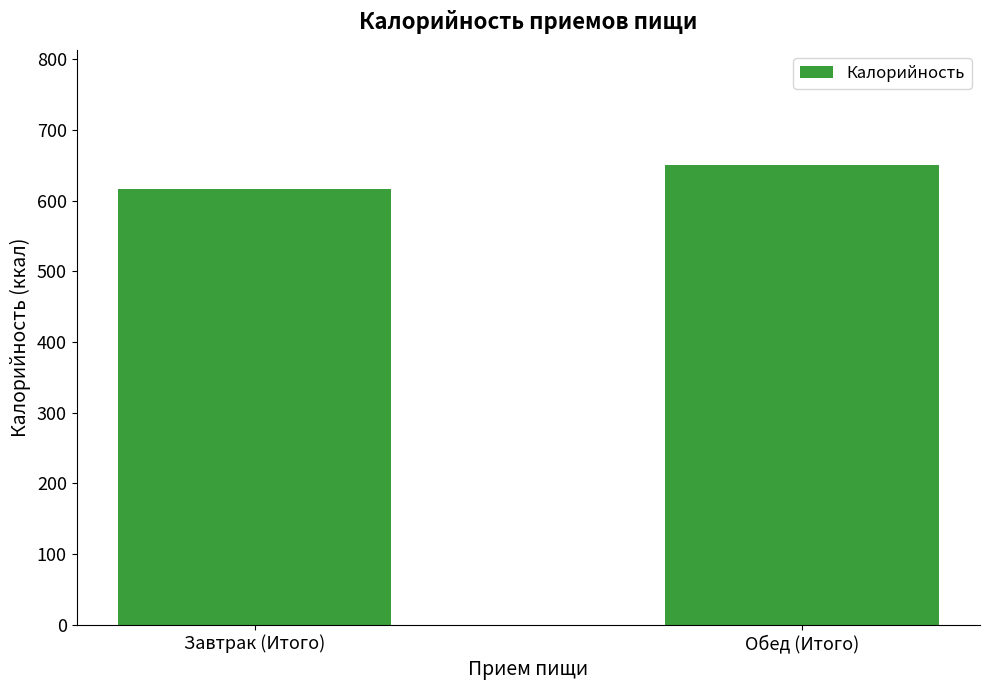

What is the label of the 1st bar from the right?

Обед (Итого)